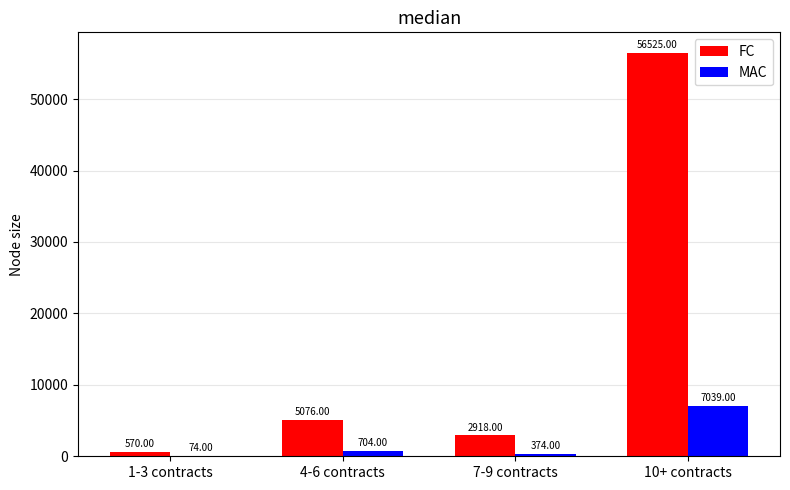

What is the total value across all series at 7-9 contracts?

3292